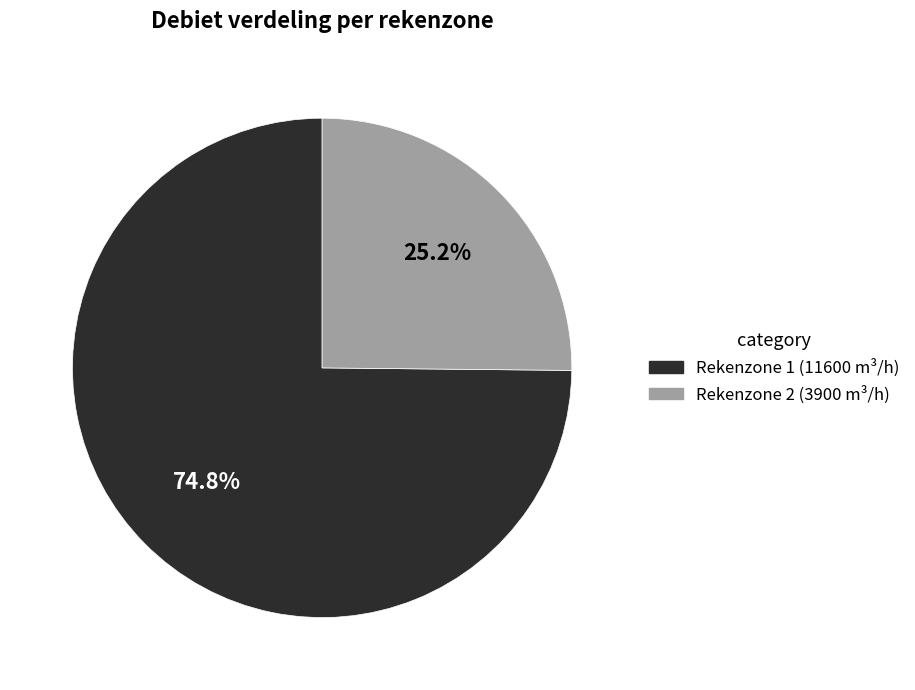

What percentage do Rekenzone 1 and Rekenzone 2 together represent?

100.0%